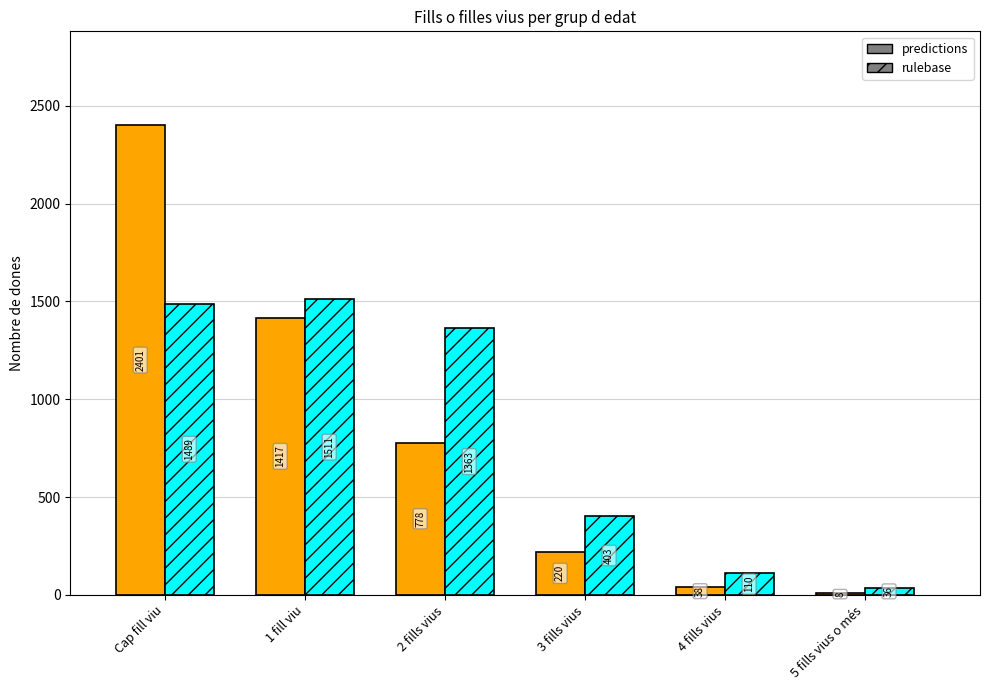

Which category has the highest value across all series?

Cap fill viu